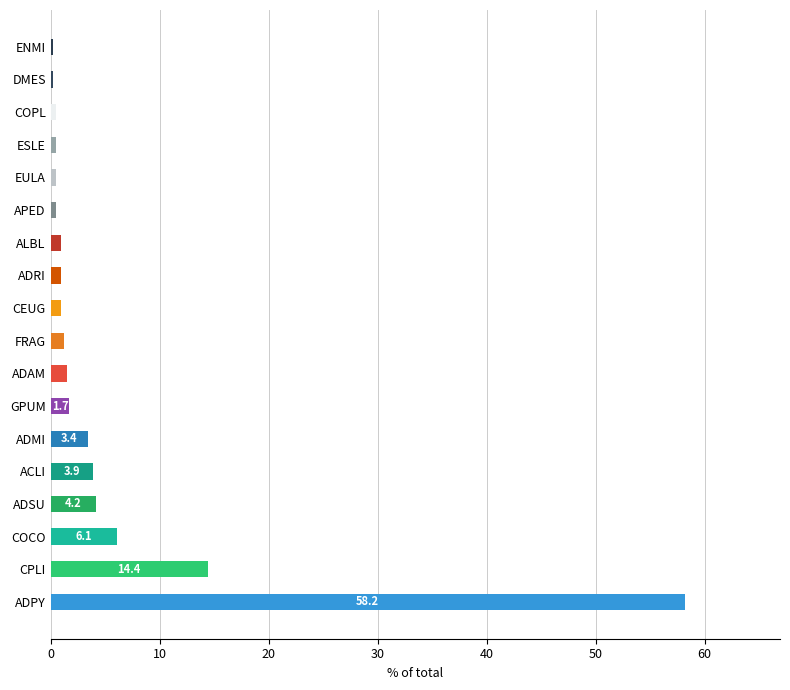

What is the greatest value displayed?

58.2